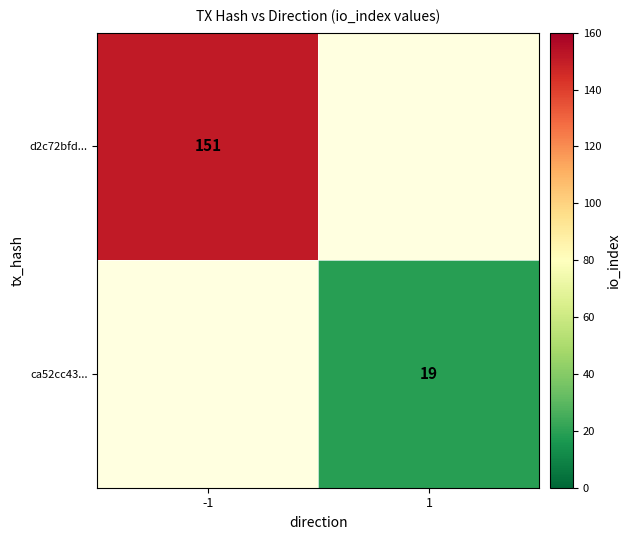

At how many categories does at least one series exceed 64?

1